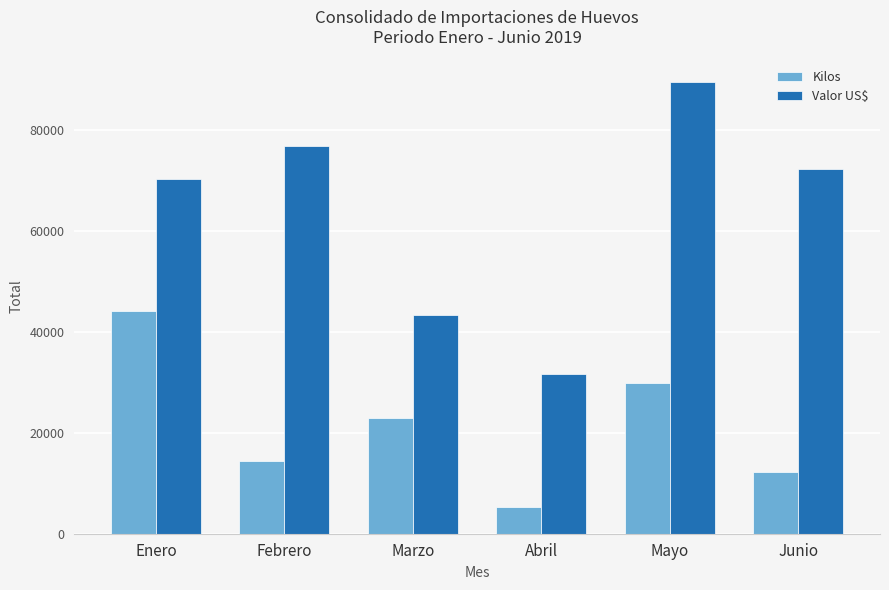

List the series in order of their overall mean, highest first.

Valor US$, Kilos